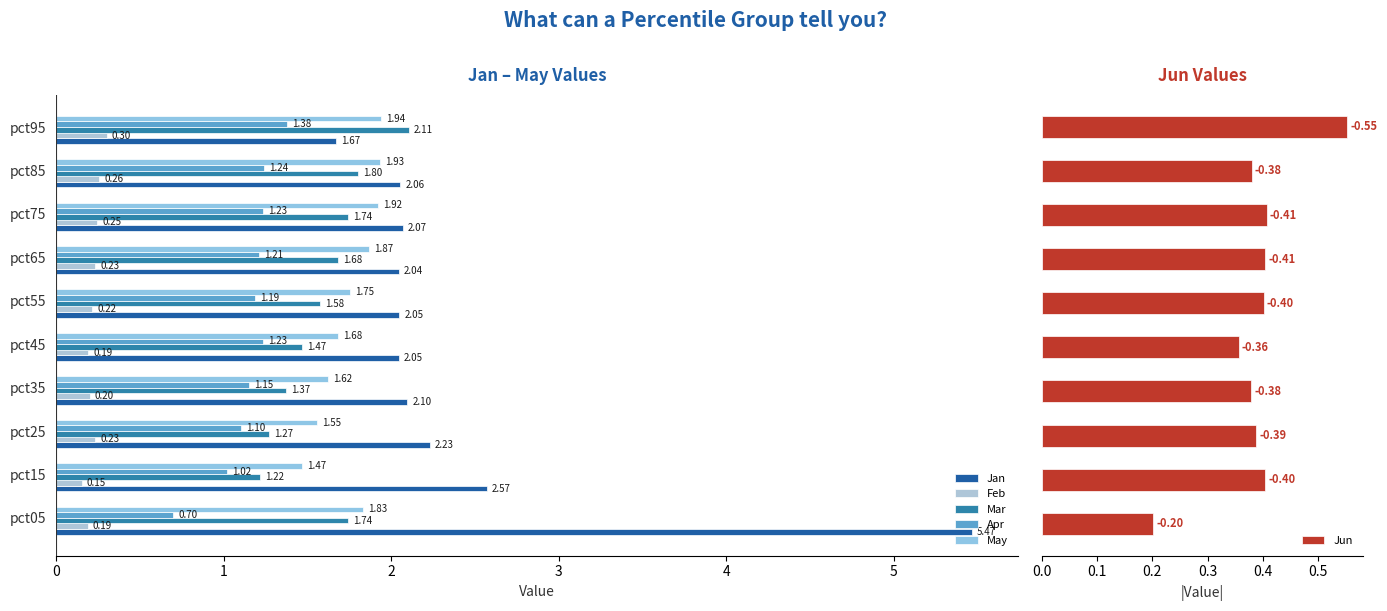

How many data points in Apr are above 1?

9